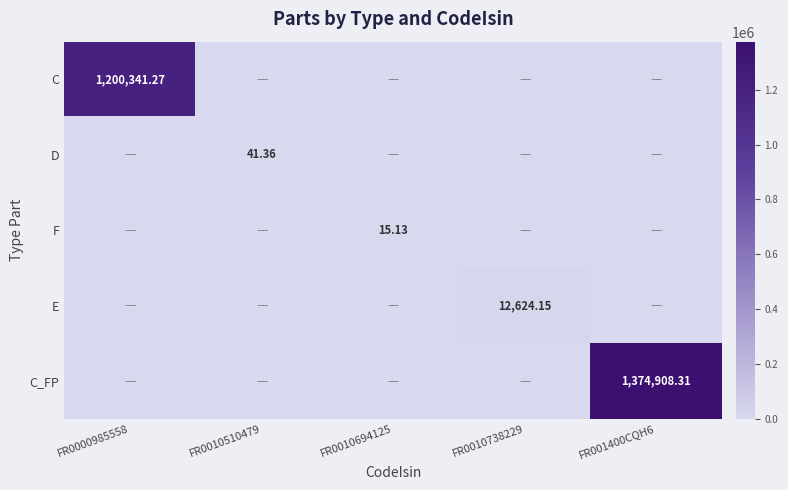

How many data points in C_FP are above 0?

1